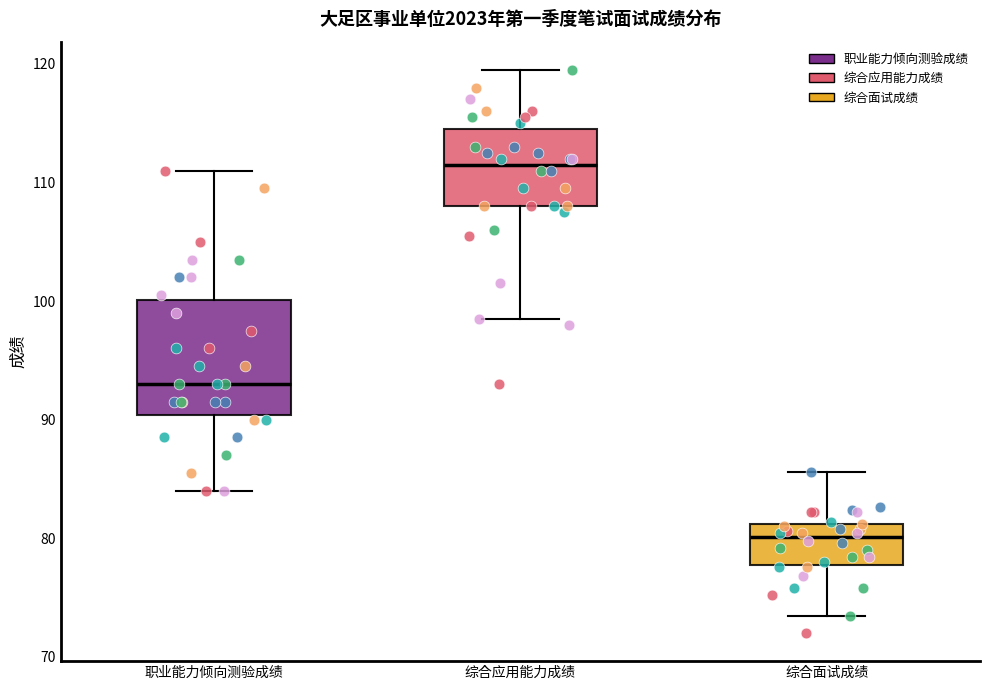

Reading left to right, read every box against the y-axis: the position of its median line, the range the box covers, and the ends of its whiskers. The values are not printed on the chart, so give them approximately, as read against the axis.

职业能力倾向测验成绩: median 93, box 90 to 100, whiskers 84 to 111
综合应用能力成绩: median 112, box 108 to 115, whiskers 99 to 120
综合面试成绩: median 80, box 78 to 81, whiskers 73 to 86